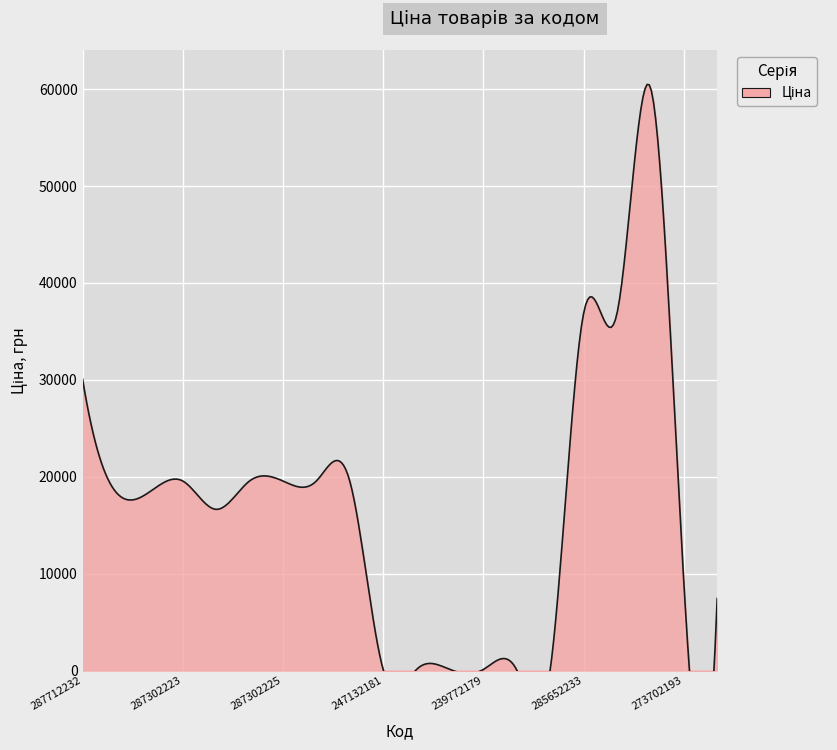

What is the greatest value displayed?

60205.6